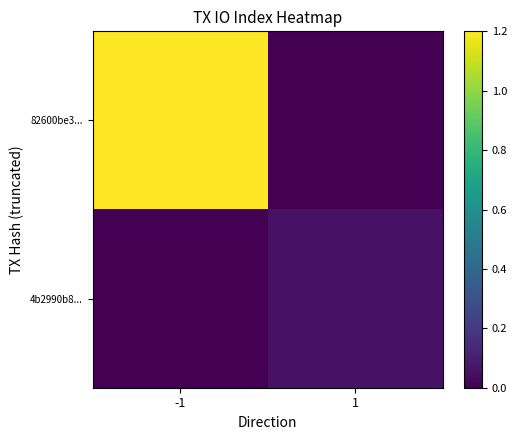

Reading left to right, transcribe all the data shown in this chart.

82600be3...: -1=1.2	1=0.0
4b2990b8...: -1=0.0	1=0.1